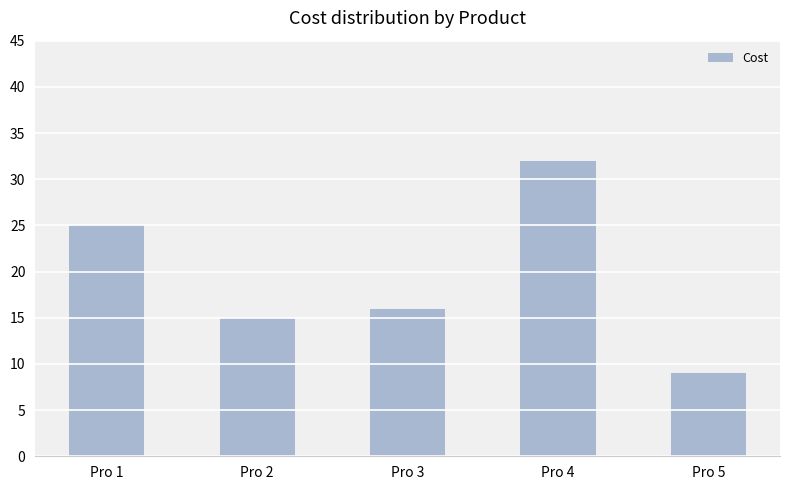

What is the value of the 2nd bar from the left?

15